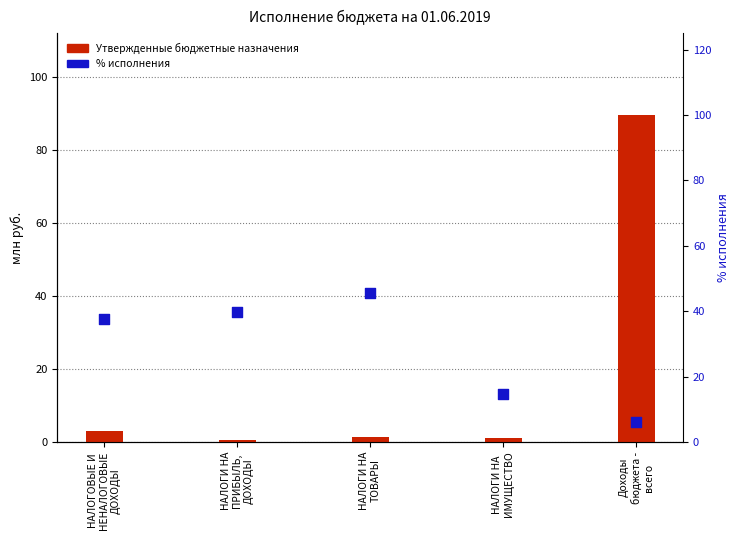

At how many categories does at least one series exceed 81?

1